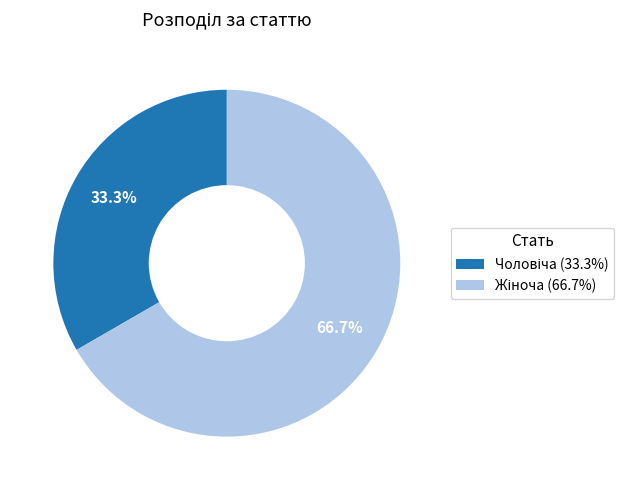

Is there a majority slice in this chart?

Yes